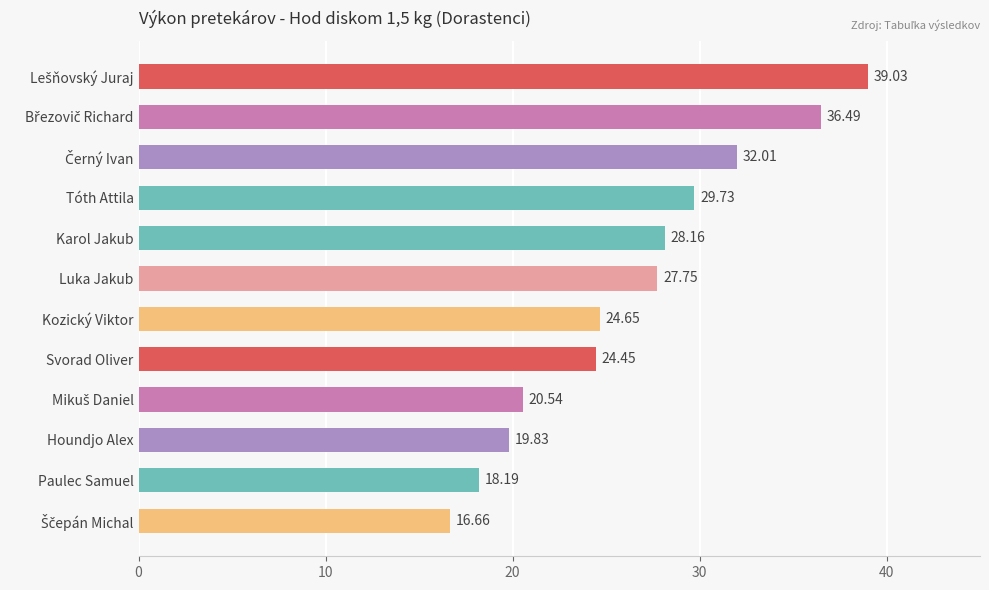

What is the maximum value shown in the chart?

39.0